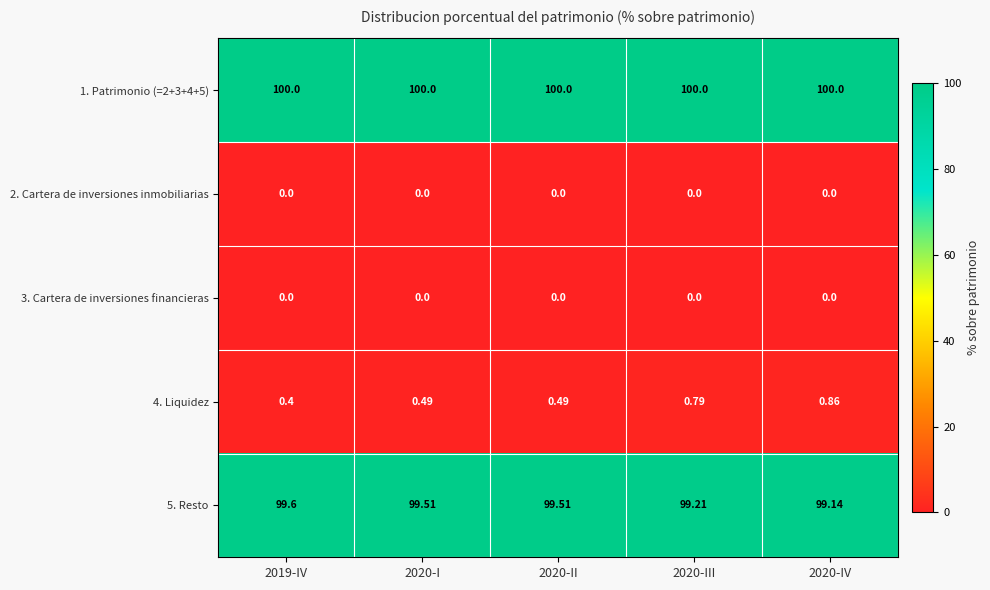

Is the value of 2. Cartera de inversiones inmobiliarias at 2019-IV greater than the value of 4. Liquidez at 2020-II?

No